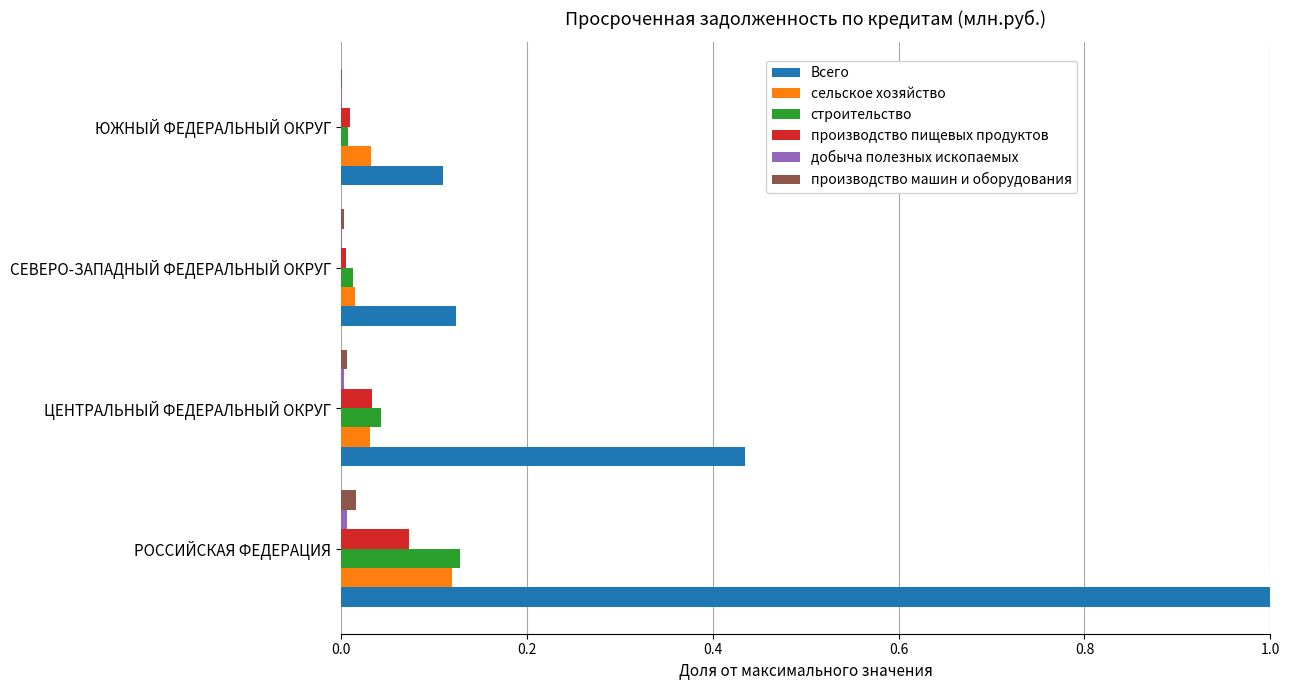

The value of сельское хозяйство at СЕВЕРО-ЗАПАДНЫЙ ФЕДЕРАЛЬНЫЙ ОКРУГ is 0.0. True or false?

True